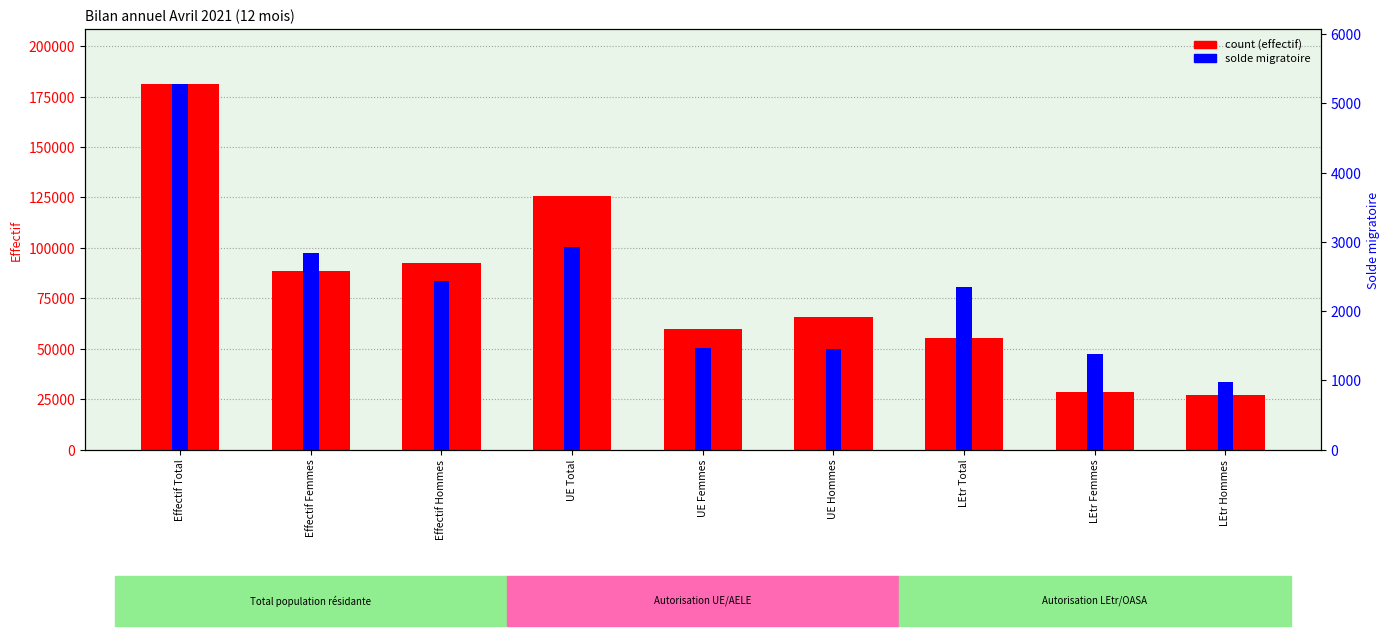

Rank the series by their average value, from highest to lowest.

count, solde migratoire